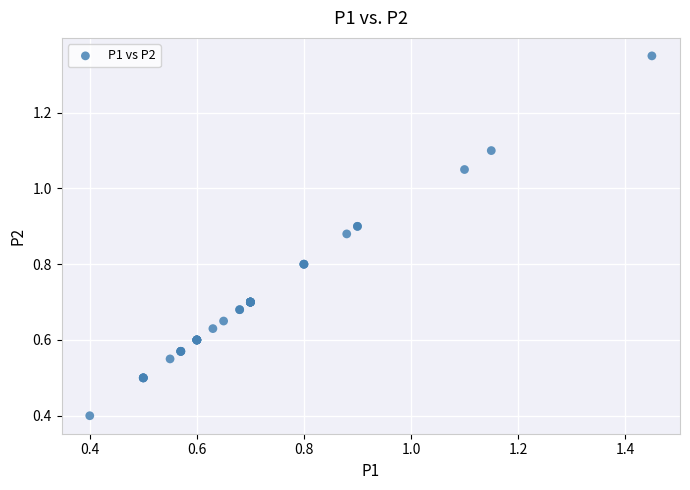

What Y value in the scatter plot is closest to 0?

0.4